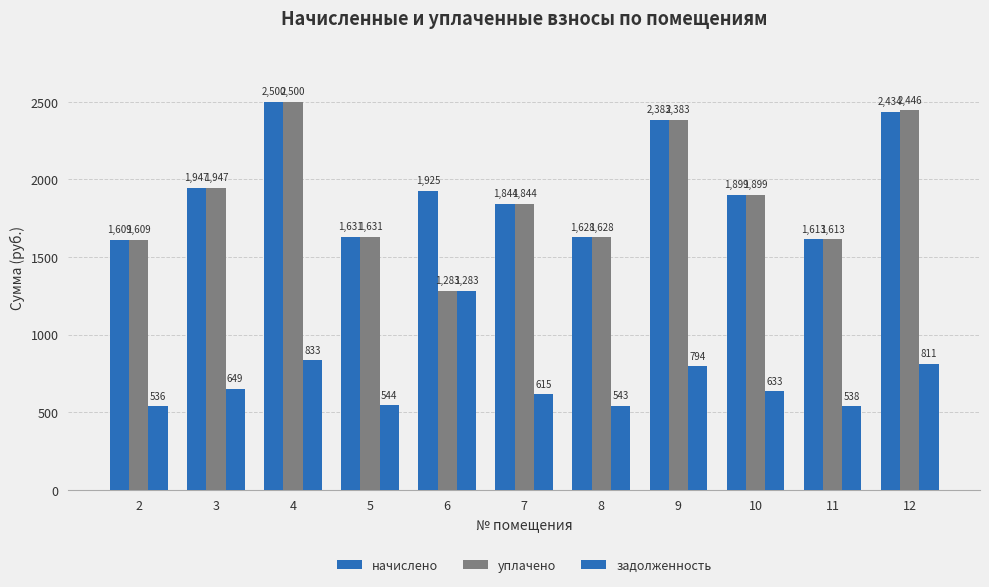

Are the bars grouped side by side (vs. stacked)?

Yes